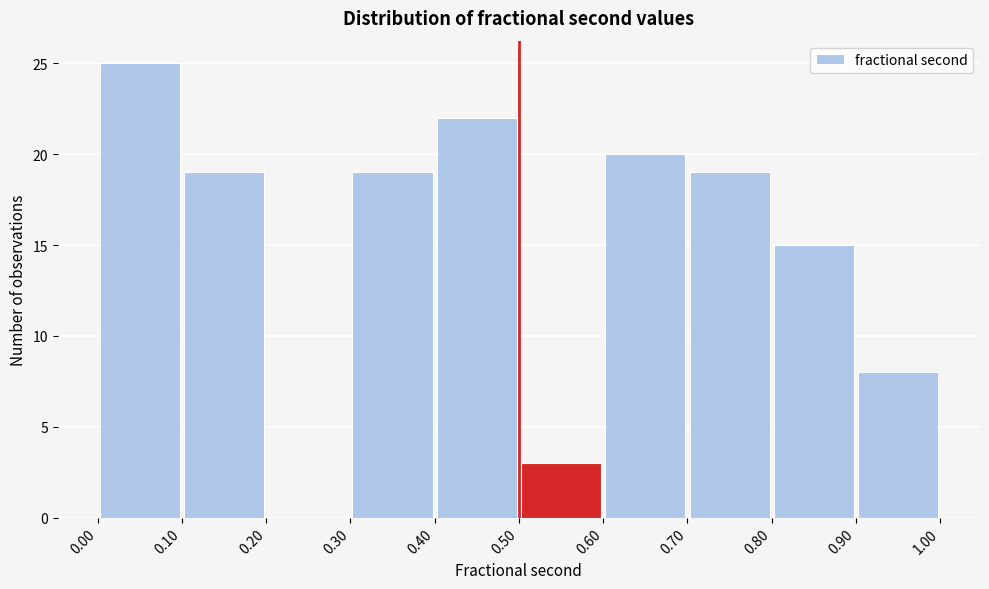

How tall is the bar that spans 0.80 to 0.90 on the x-axis? The values are not printed on the chart, so give them approximately, as read against the axis.

15